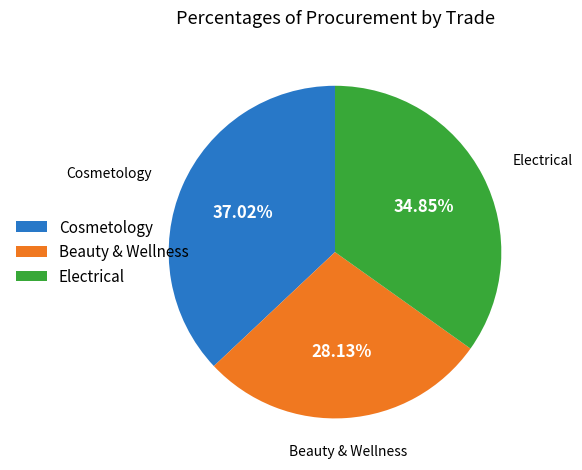

Which category has the biggest portion of the pie?

Cosmetology